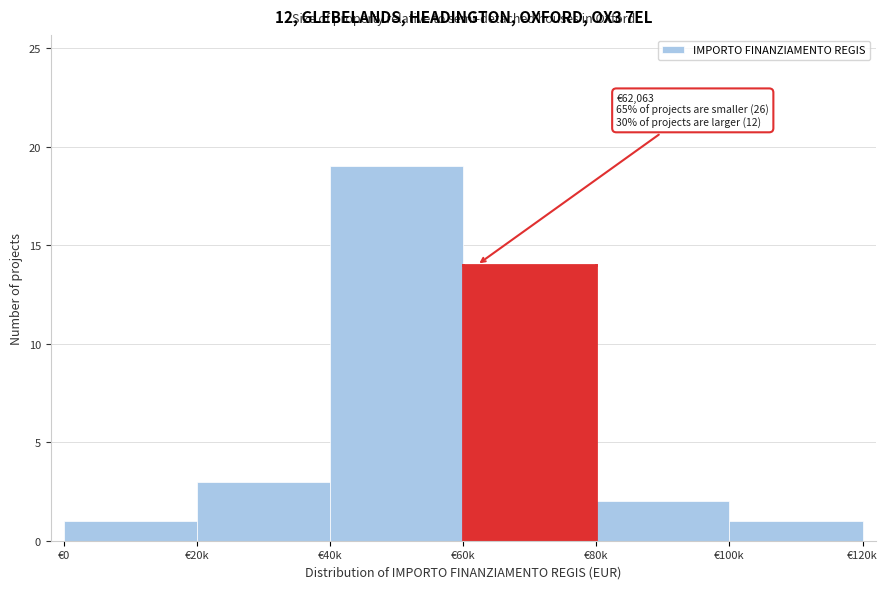

Reading right to left, list all the values displayed in this chart.

1	2	14	19	3	1